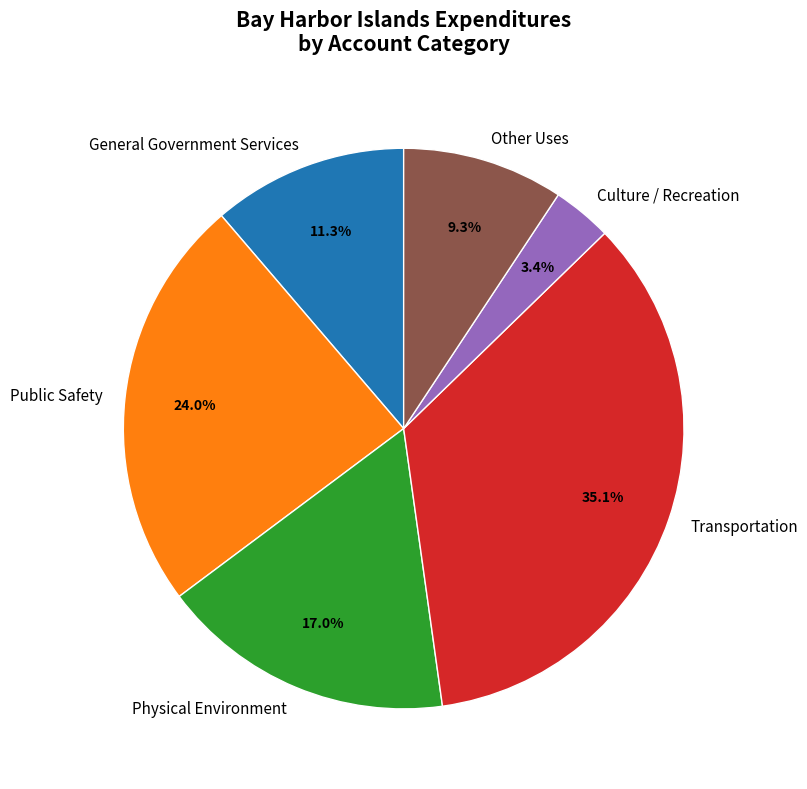

Rank the categories by value from lowest to highest.

Culture / Recreation, Other Uses, General Government Services, Physical Environment, Public Safety, Transportation